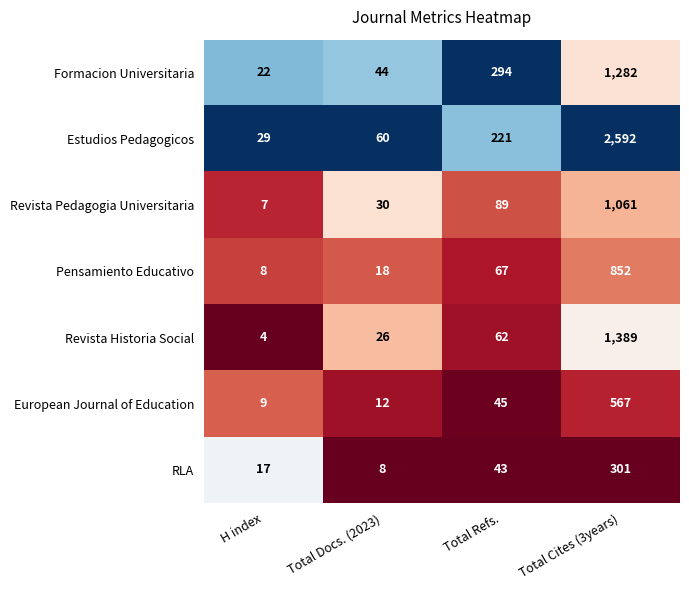

Which series changed the most between Total Docs. (2023) and Total Refs.?

Formacion Universitaria